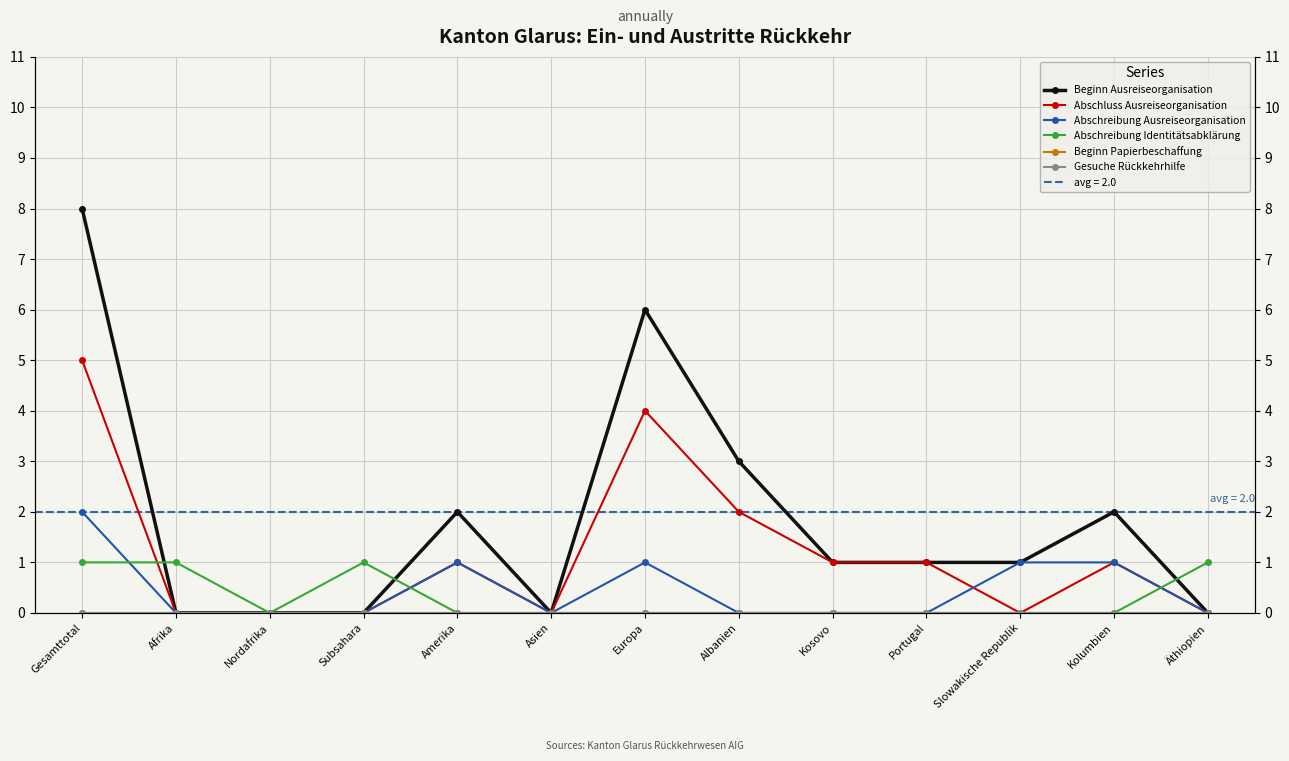

True or false: Beginn Papierbeschaffung and Abschreibung Identitätsabklärung cross at least once.

False